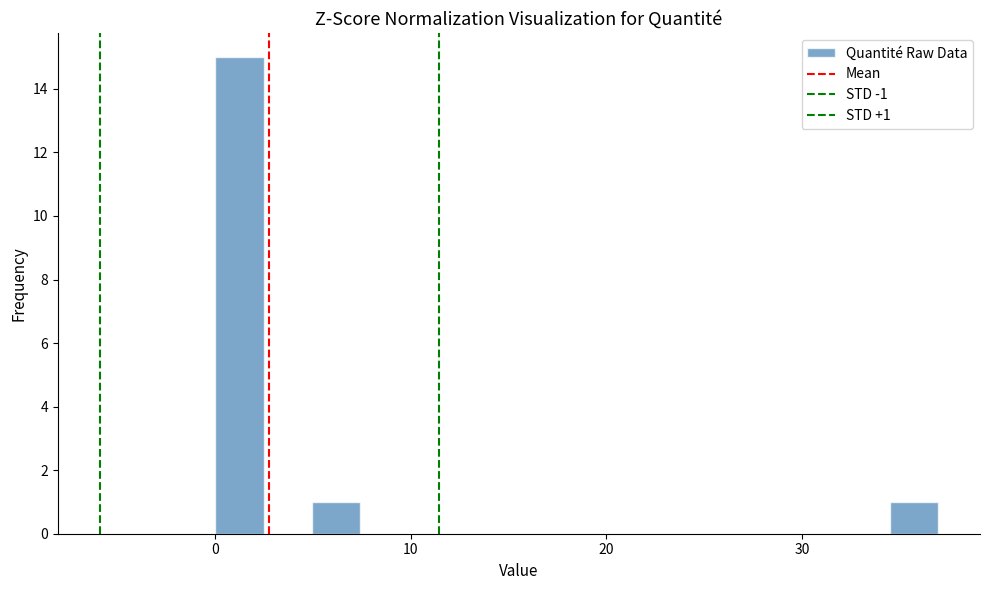

Read against the x-axis, roughly where is the centre of the tallest bar?

1